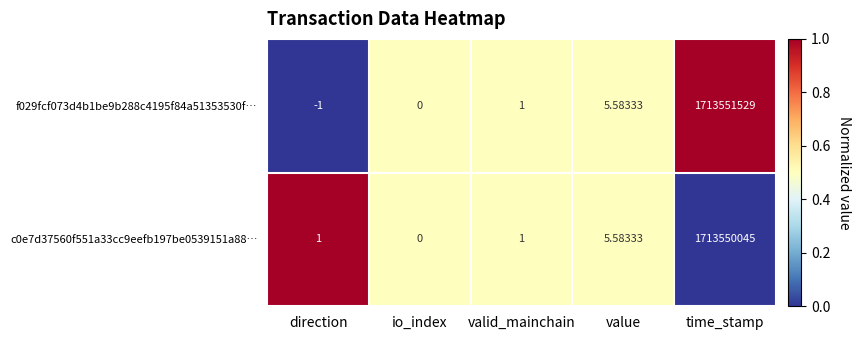

Rank the categories by f029fcf073d4b1be9b288c4195f84a51353530f… value from highest to lowest.

time_stamp, value, valid_mainchain, io_index, direction